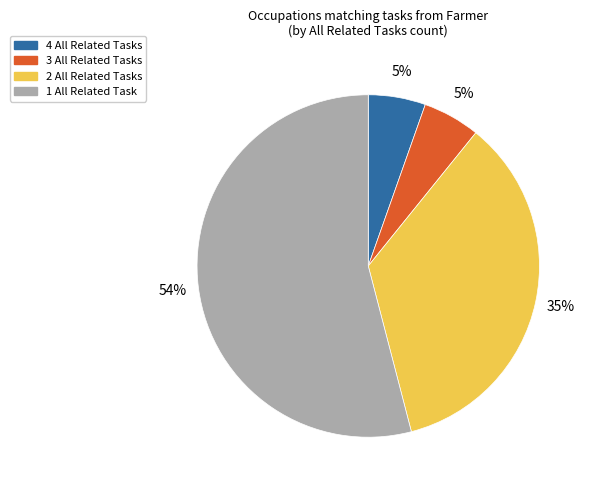

How many segments does this pie chart have?

4